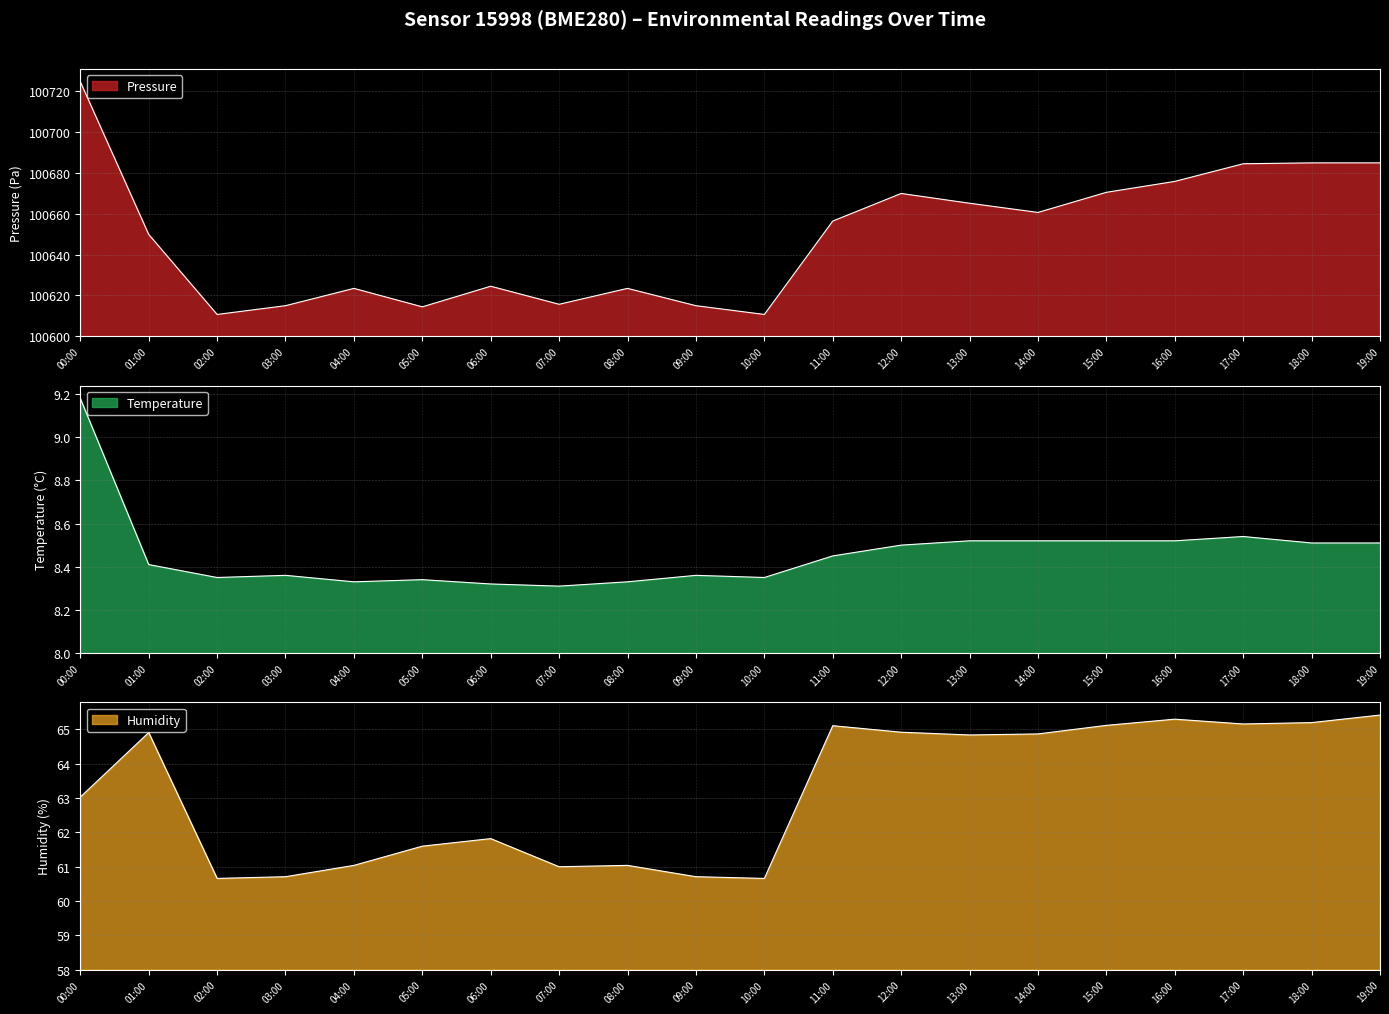

What is the difference between the maximum and second lowest values in the pressure series?

113.9